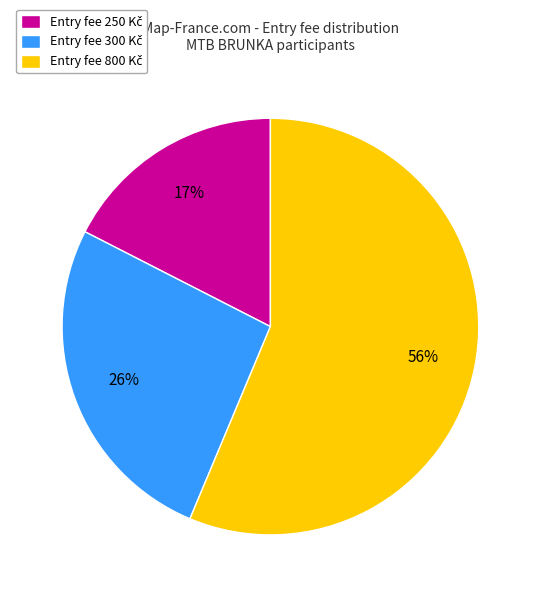

Is there any slice that represents more than half of the pie?

Yes